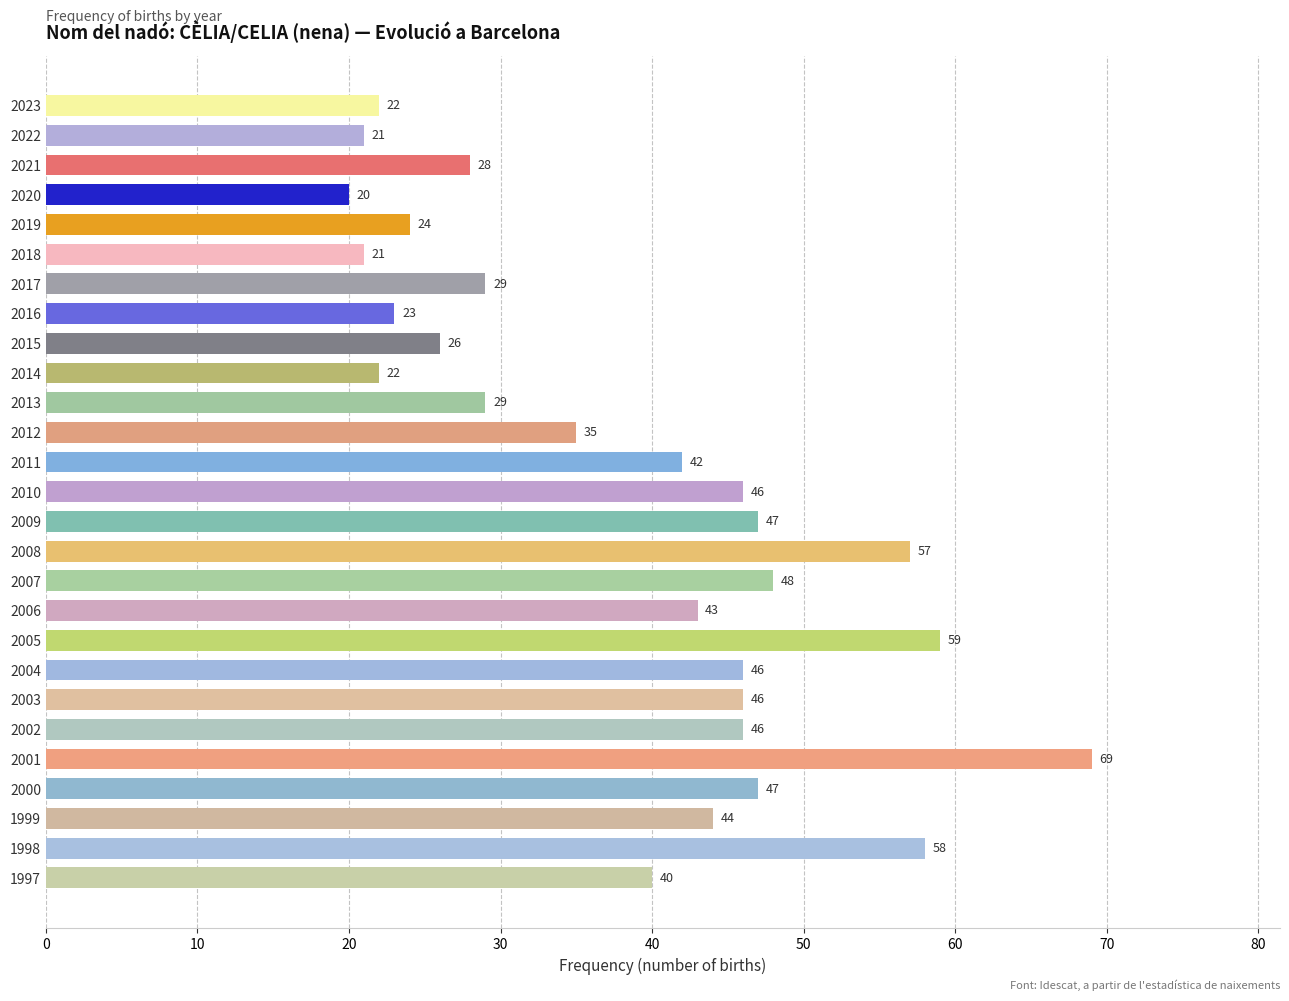

What is the value of the 1st bar from the top?

22